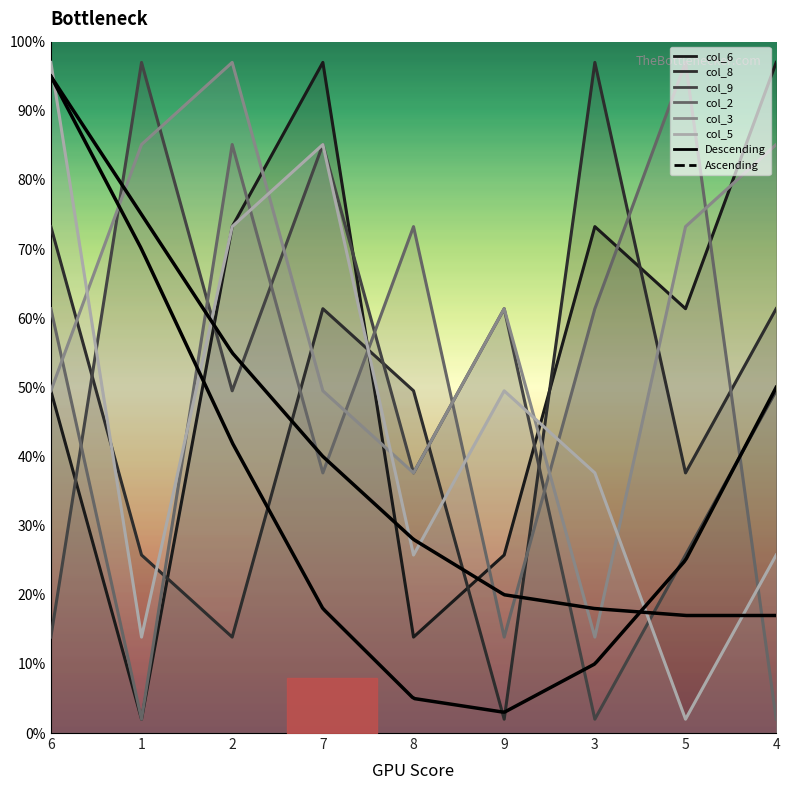

Which series has the largest total across all categories?

col_3